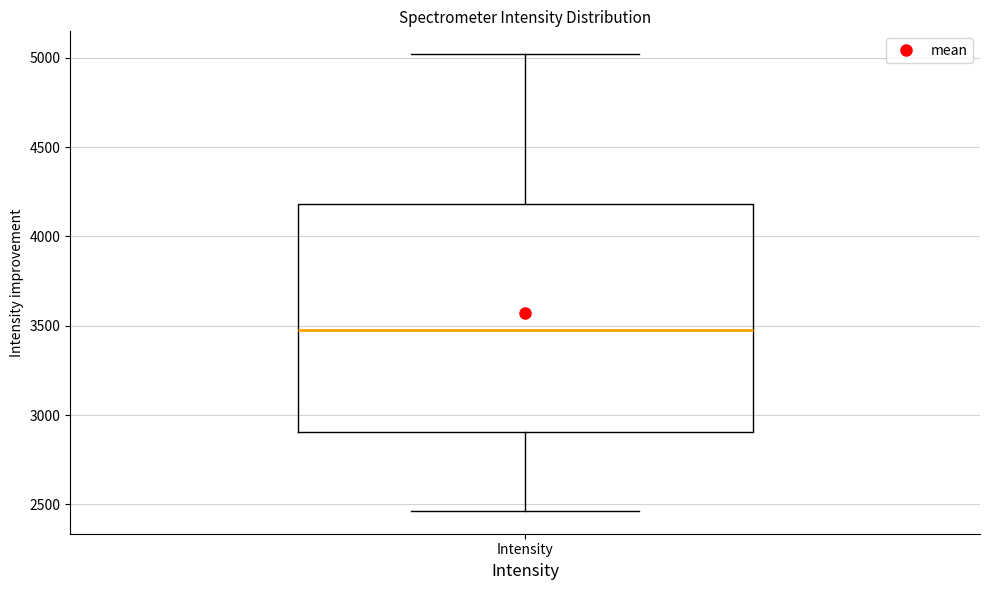

Transcribe this box plot: give where the median line is, the range the box spans, and where the two whiskers end, as read against the y-axis. The values are not printed on the chart, so give them approximately, as read against the axis.

median 3500, box 2900 to 4200, whiskers 2450 to 5000